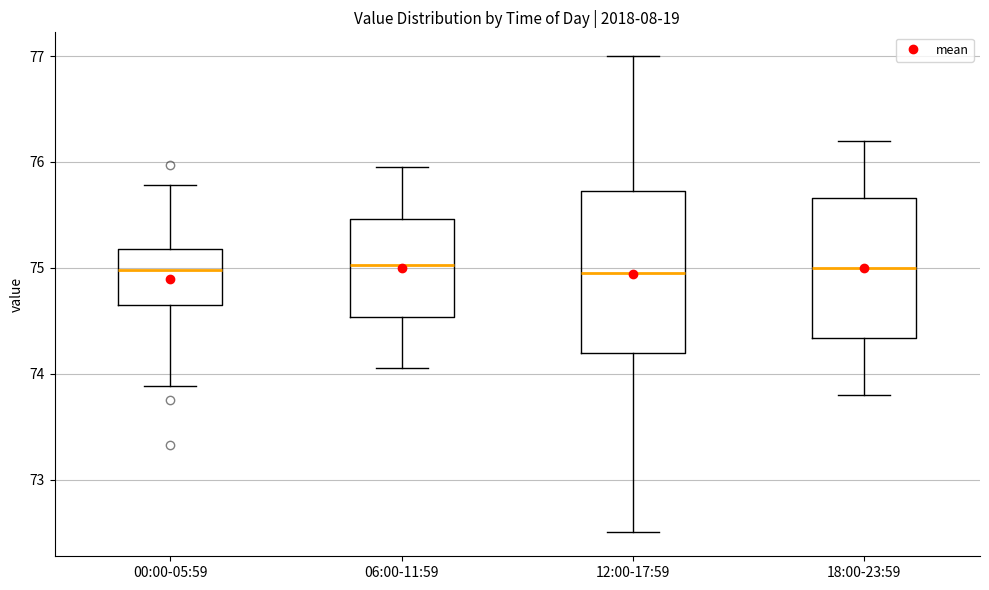

Reading left to right, transcribe this box plot: for each box, give where its median line is, the range the box spans, and where its two whiskers end, as read against the y-axis. The values are not printed on the chart, so give them approximately, as read against the axis.

00:00-05:59: median 75.0, box 74.7 to 75.2, whiskers 73.9 to 75.8
06:00-11:59: median 75.0, box 74.5 to 75.5, whiskers 74.1 to 76.0
12:00-17:59: median 75.0, box 74.2 to 75.7, whiskers 72.5 to 77.0
18:00-23:59: median 75.0, box 74.3 to 75.7, whiskers 73.8 to 76.2